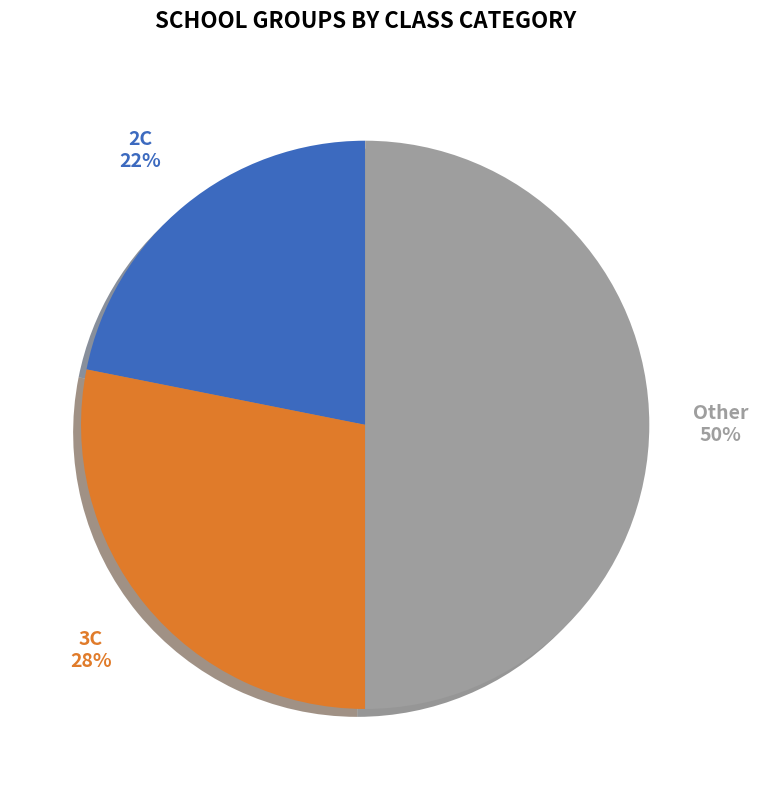

Rank the categories by value from highest to lowest.

Other, 3C, 2C